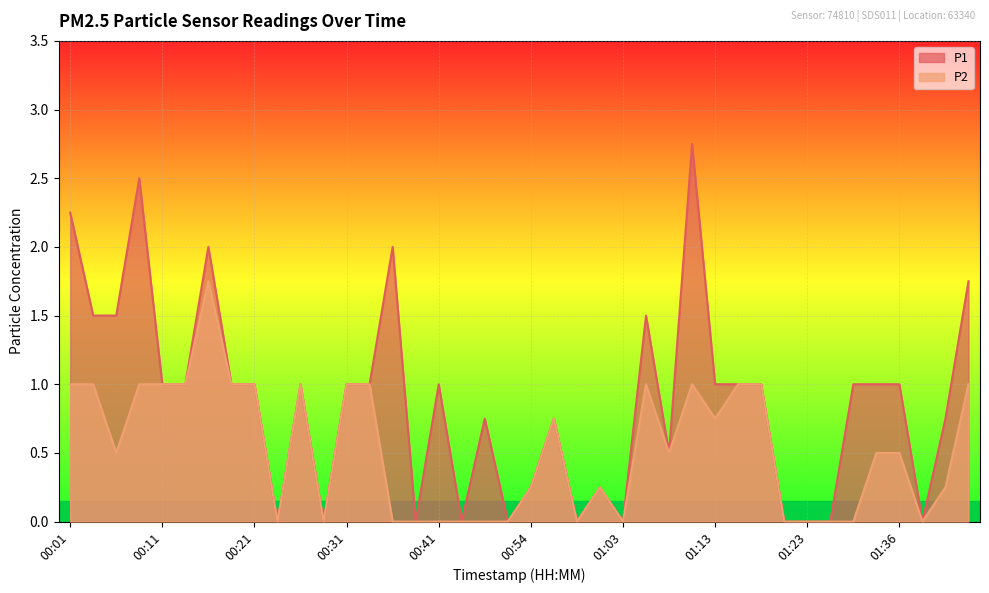

True or false: P1 and P2 intersect in this chart.

False